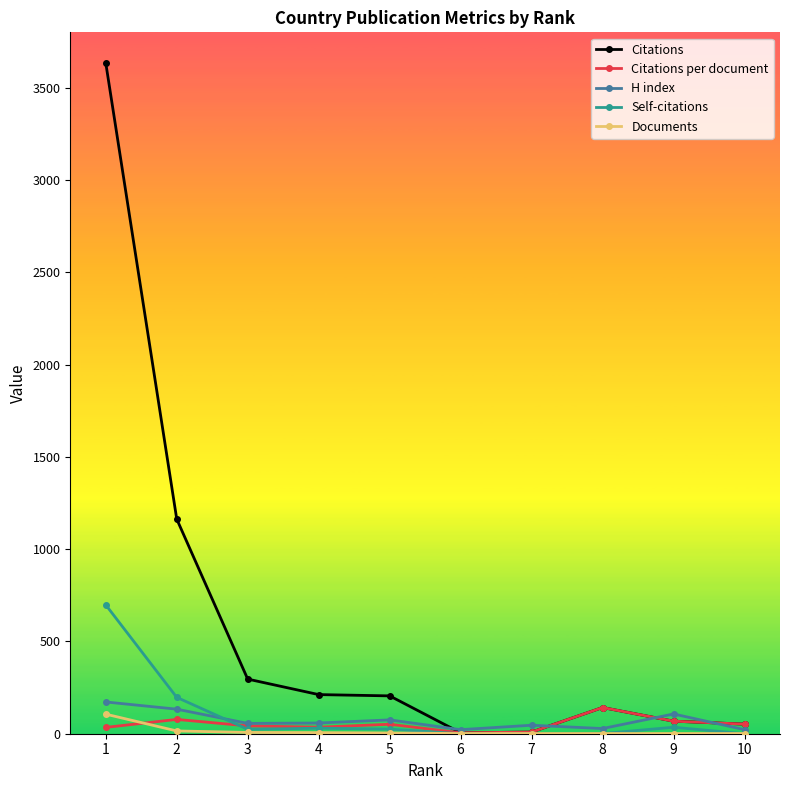

The H index series shows 46.0 at 7. True or false?

True